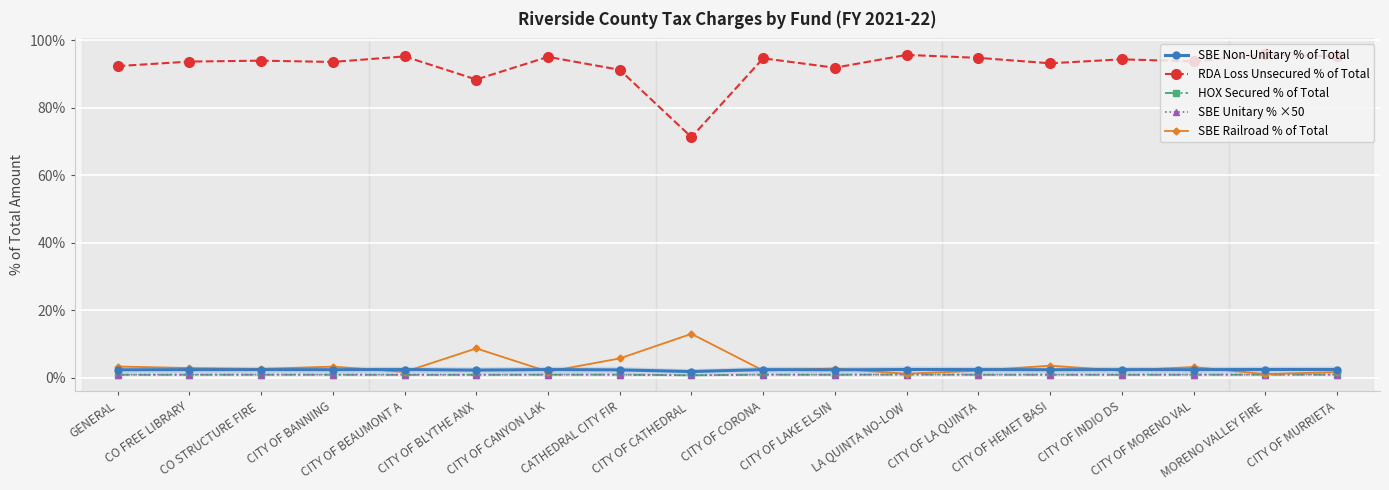

True or false: SBE Non-Unitary % of Total and SBE Unitary % ×50 intersect in this chart.

False